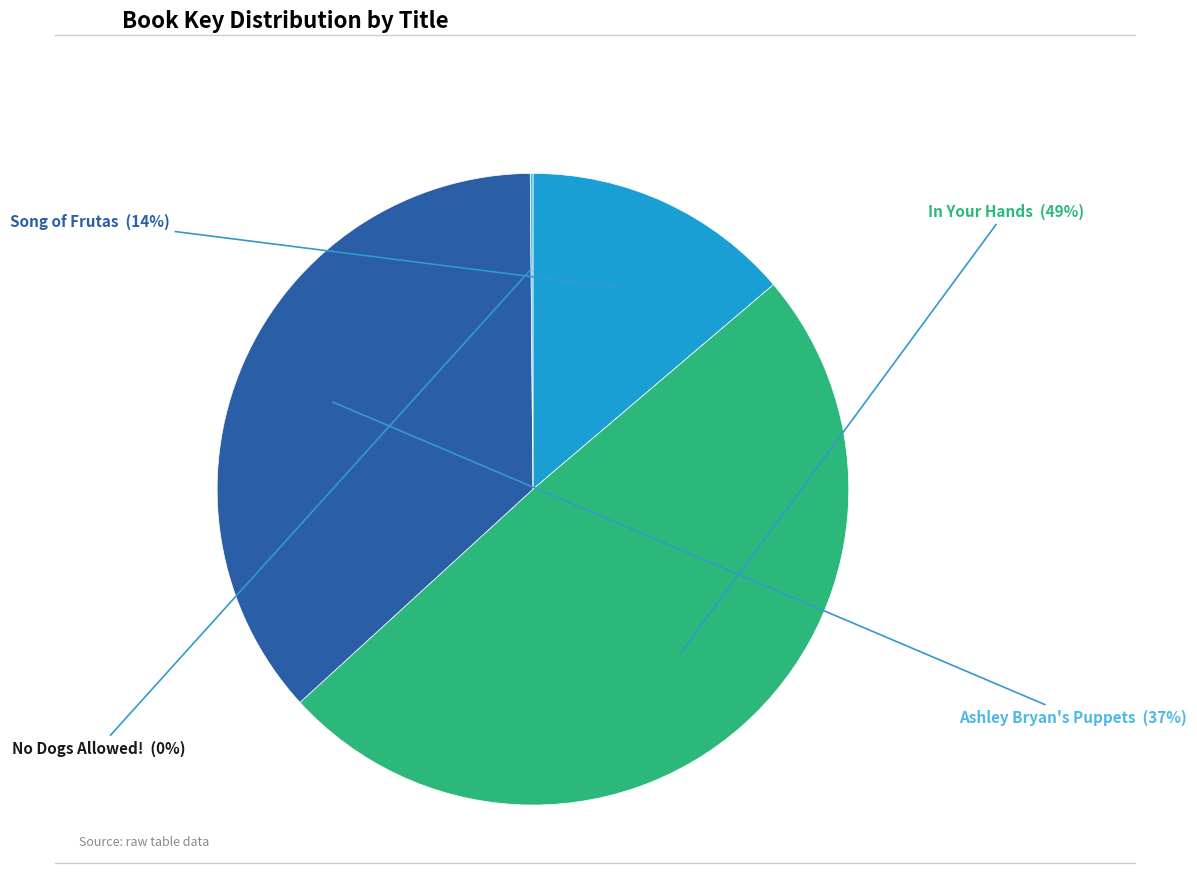

To the nearest percent, what is the average slice percentage?

25%